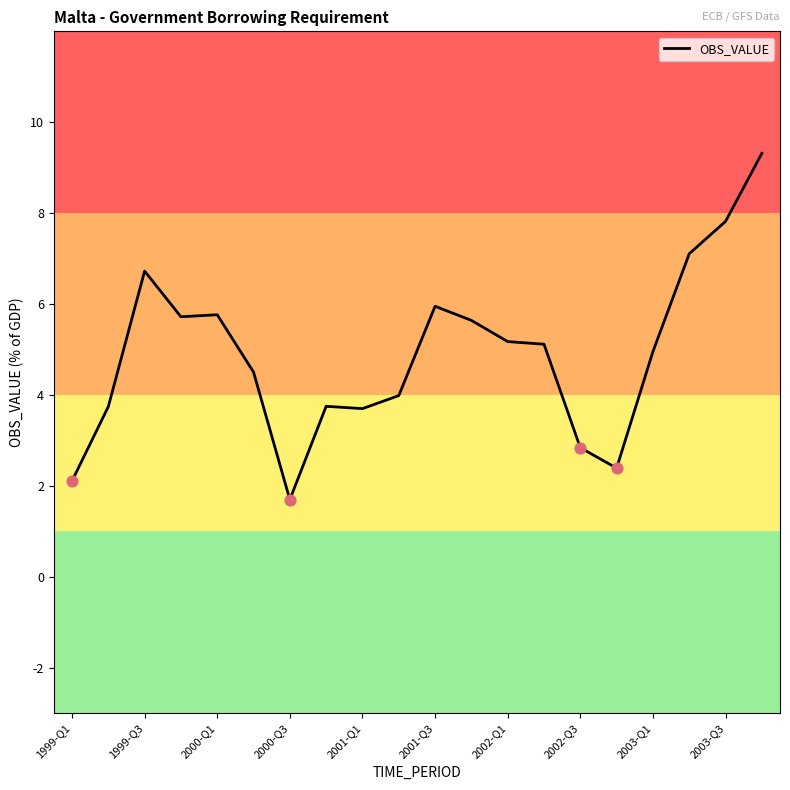

What is the minimum value shown in the chart?

1.7